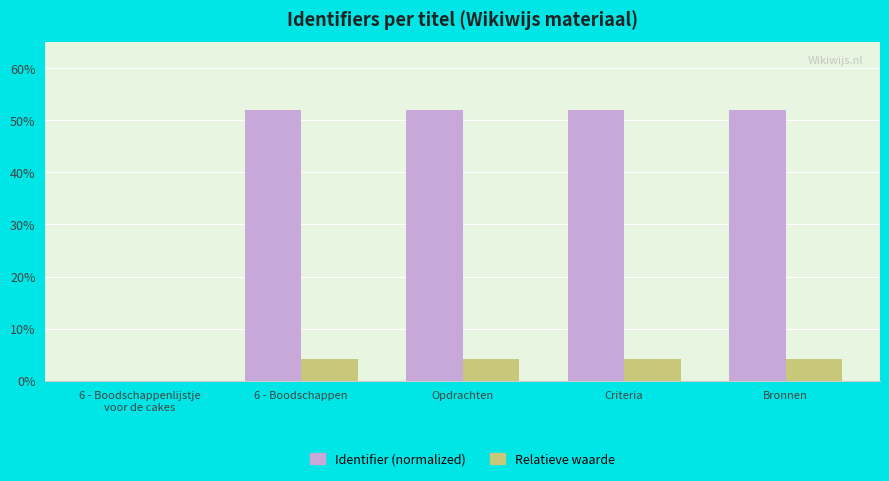

What is the sum of the Identifier (normalized) values at 6 - Boodschappenlijstje
voor de cakes and Bronnen?

52.0